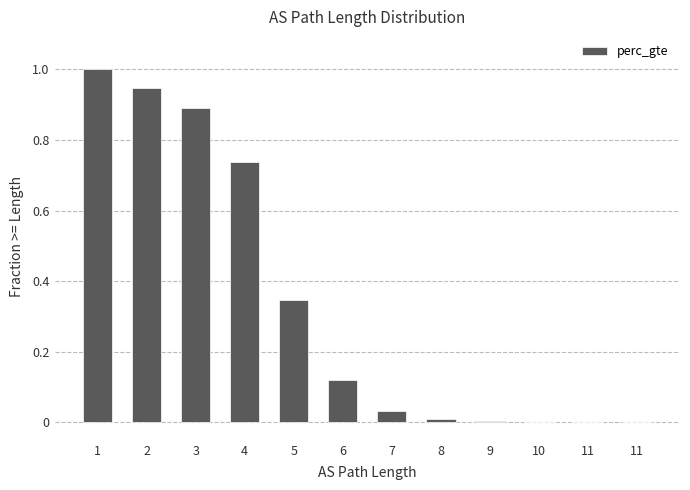

What is the difference between the maximum and minimum values?

1.0